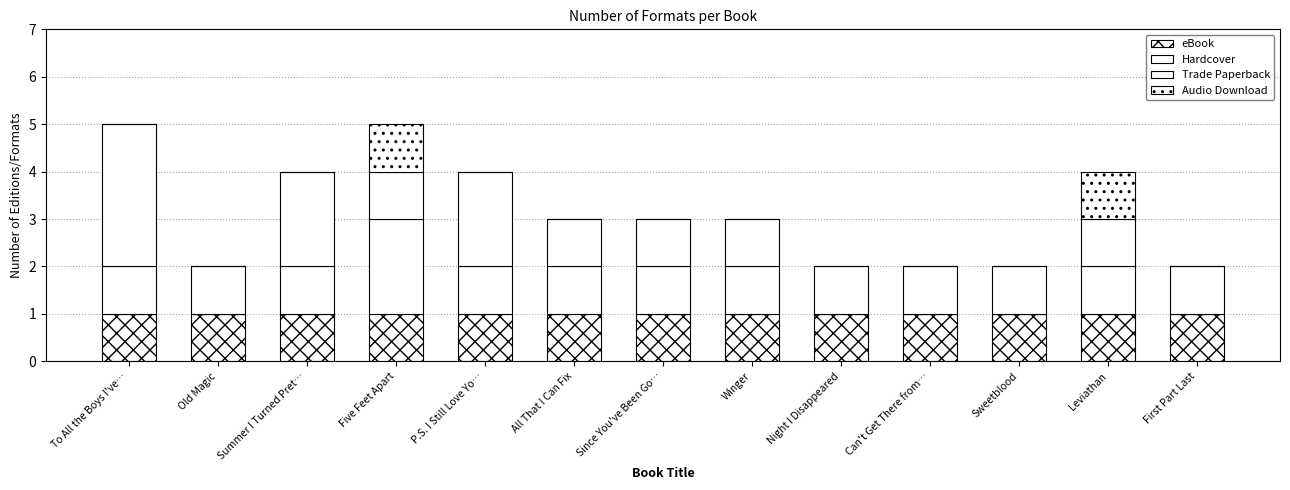

Are the bars horizontal?

No